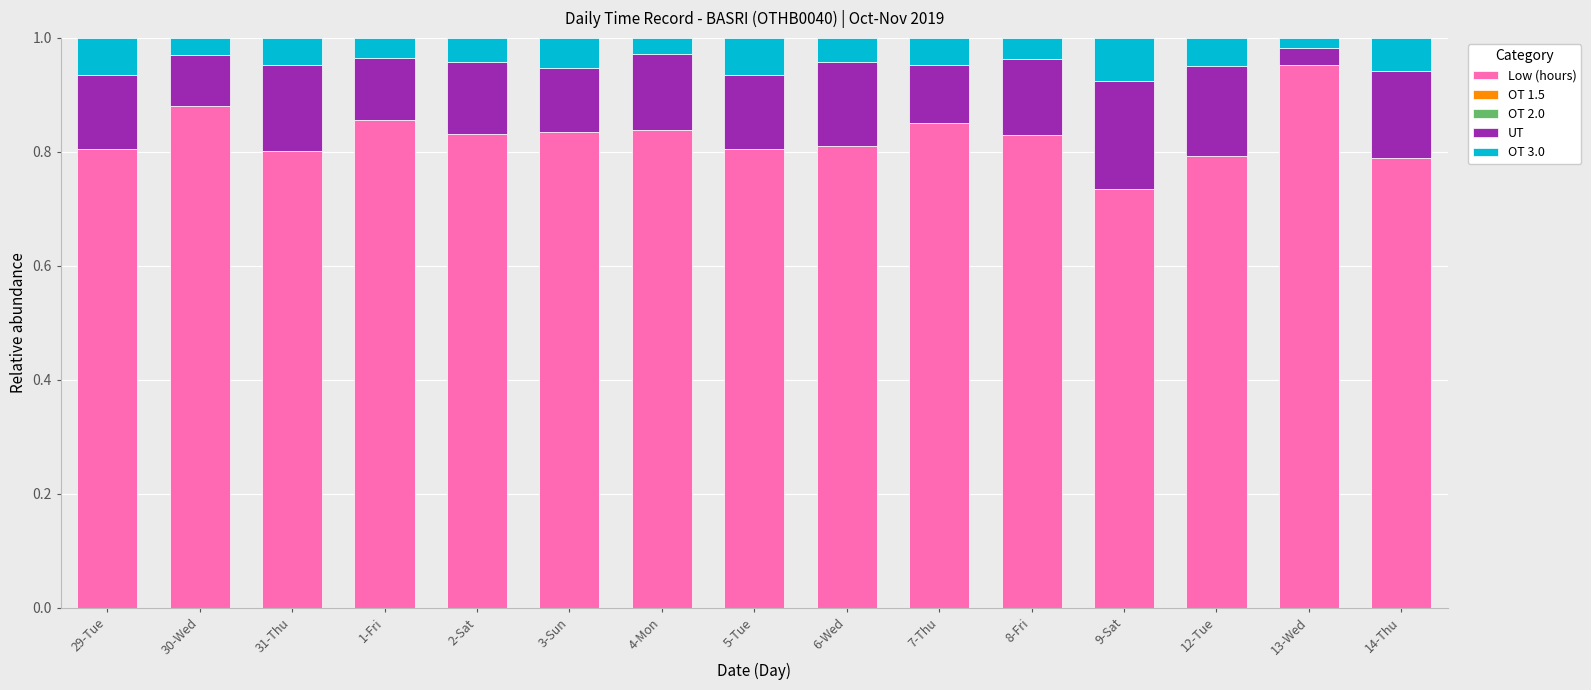

What is the sum of all Low (hours) values?

12.4